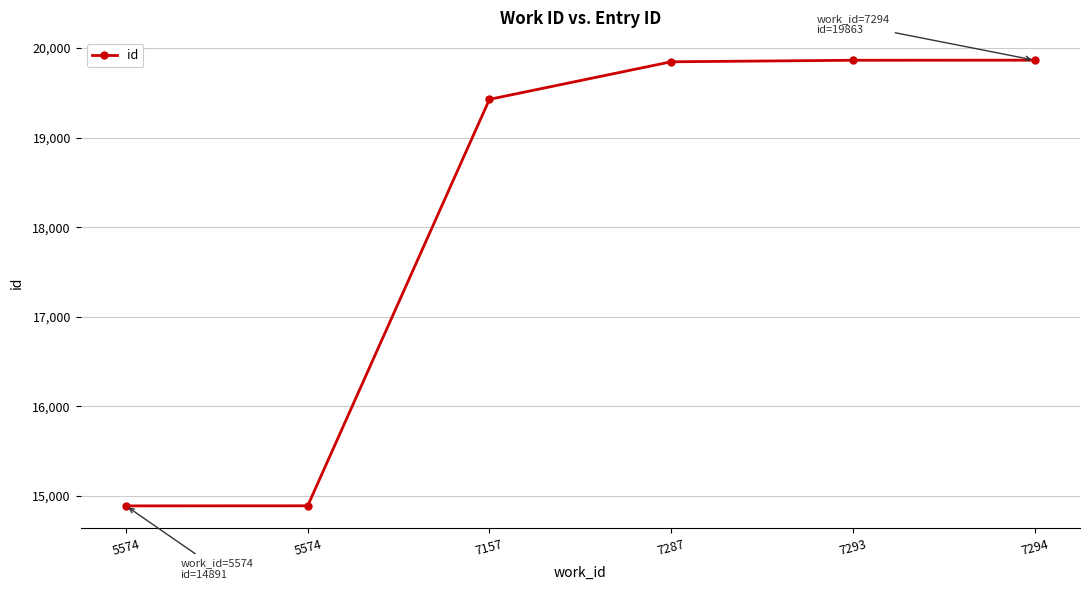

Read the value at 7287.

19845